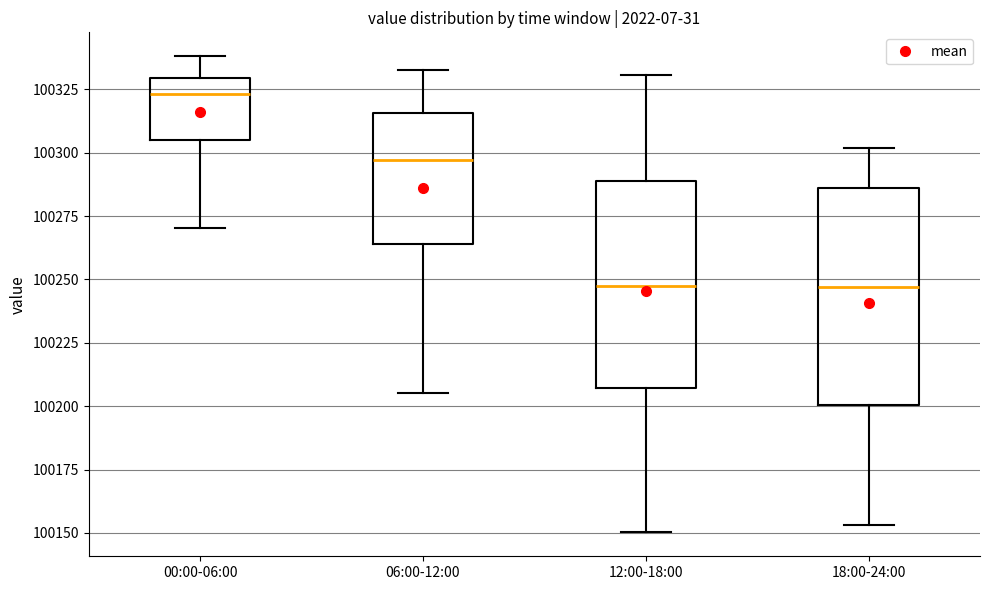

Which box has the highest median line?

00:00-06:00